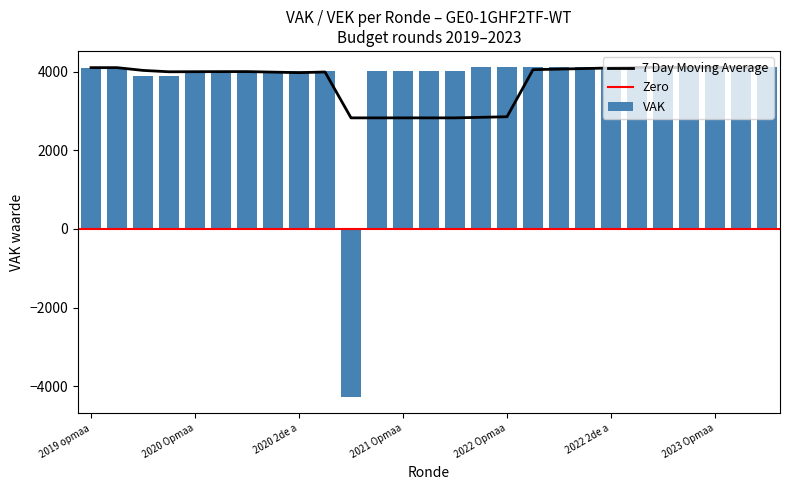

Are the bars grouped side by side (vs. stacked)?

Yes